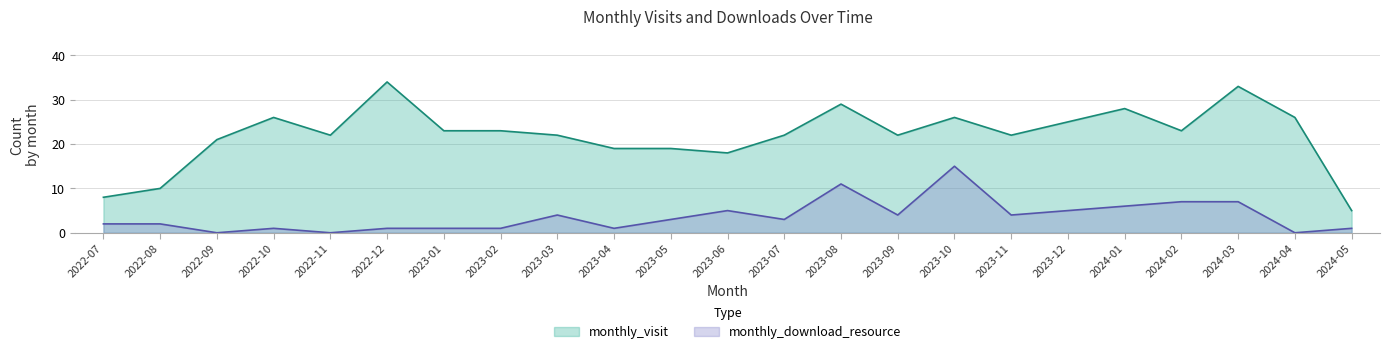

How many data points does each series have?

23